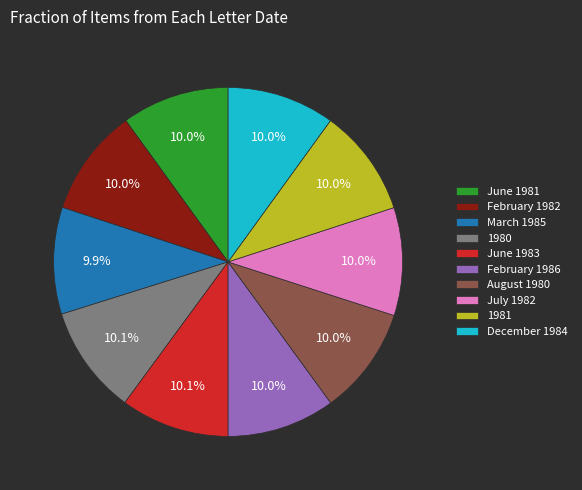

What percentage do December 1984 and June 1981 together represent?

20.0%